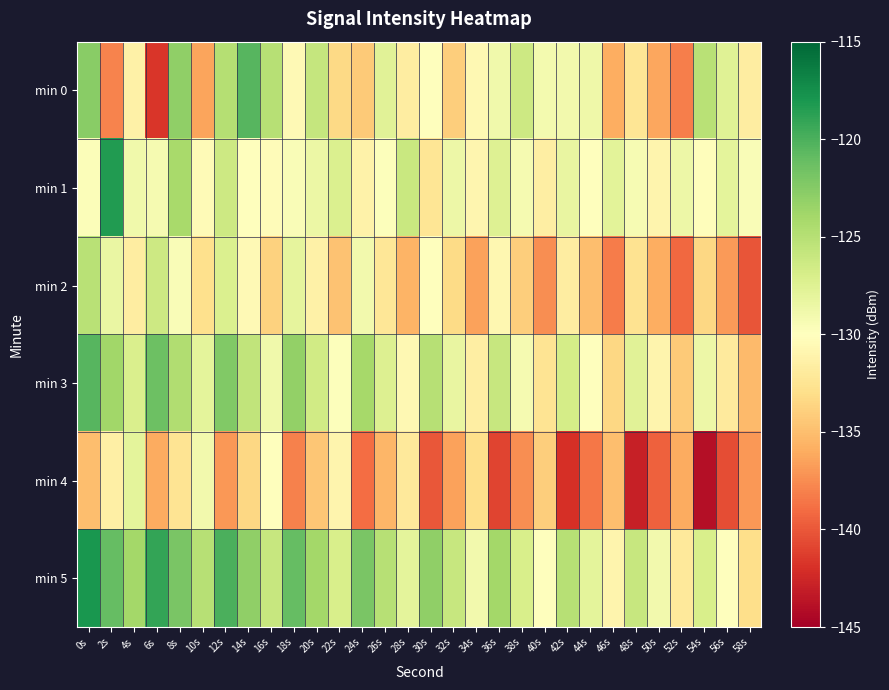

Rank the series by their maximum value, from highest to lowest.

min 5, min 1, min 0, min 3, min 2, min 4